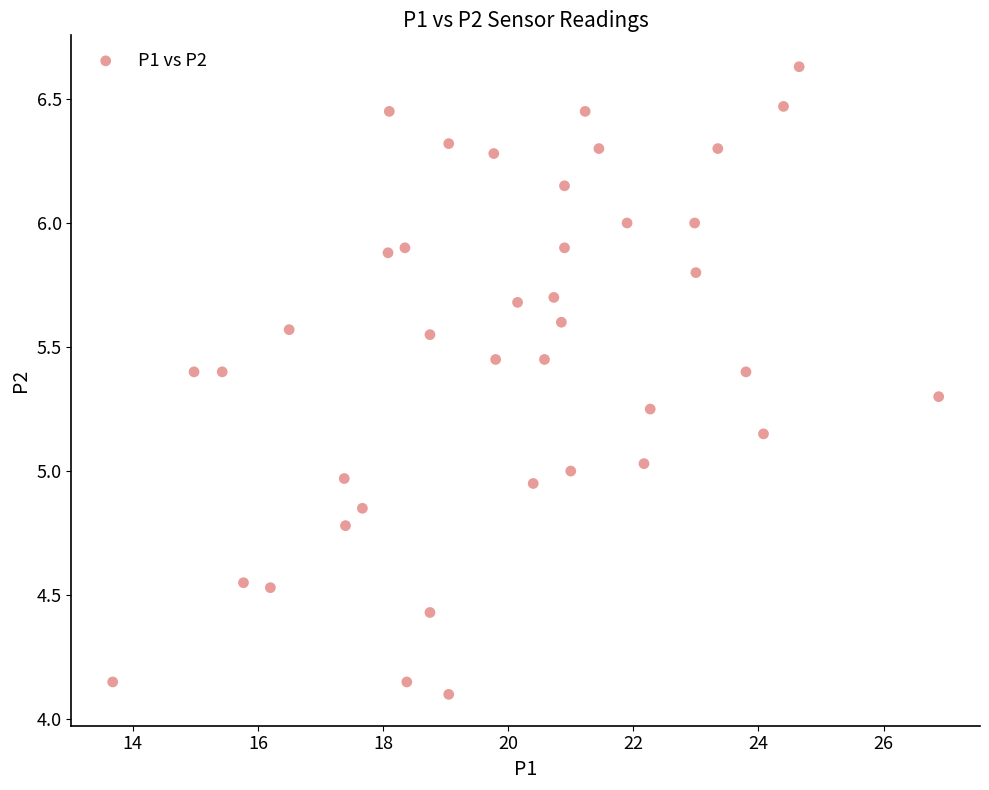

What is the range of Y values (max minus min)?

2.5